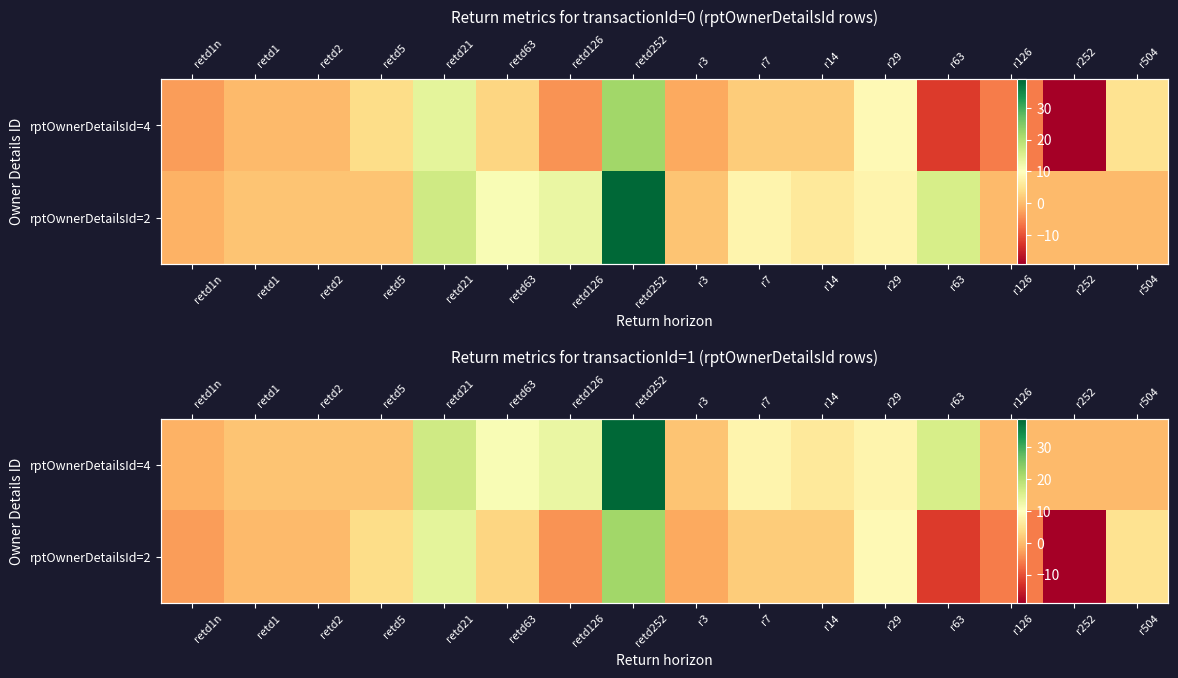

Rank the series at retd252 from lowest to highest value.

rptOwnerDetailsId=2, rptOwnerDetailsId=4